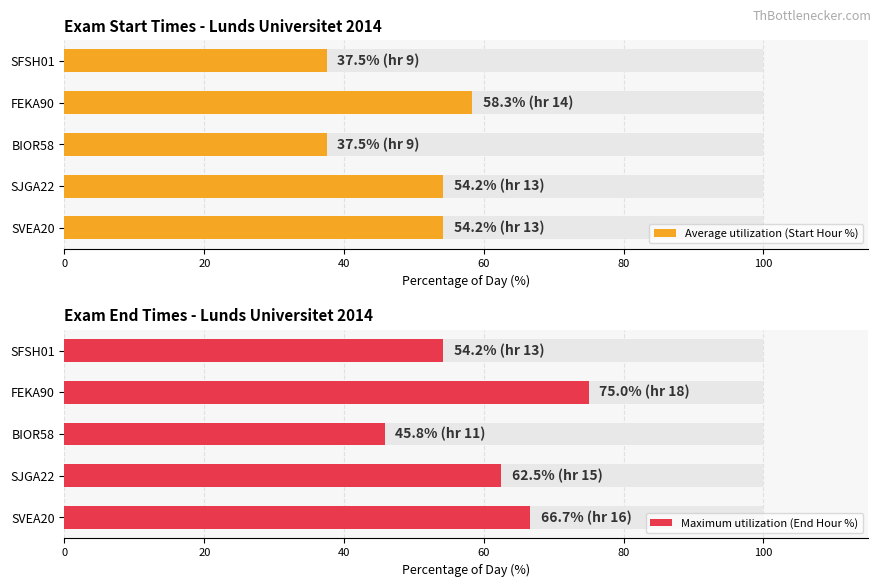

True or false: Average utilization (Start Hour %) has a value of 14.1 at BIOR58.

False